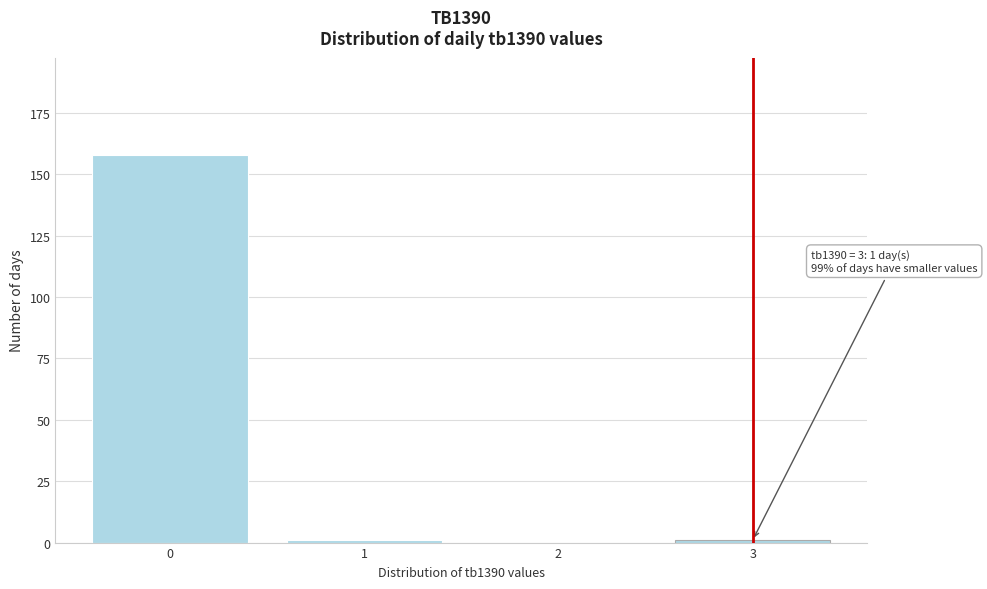

Over which range of the x-axis is the bar tallest?

-0.5 to 0.5